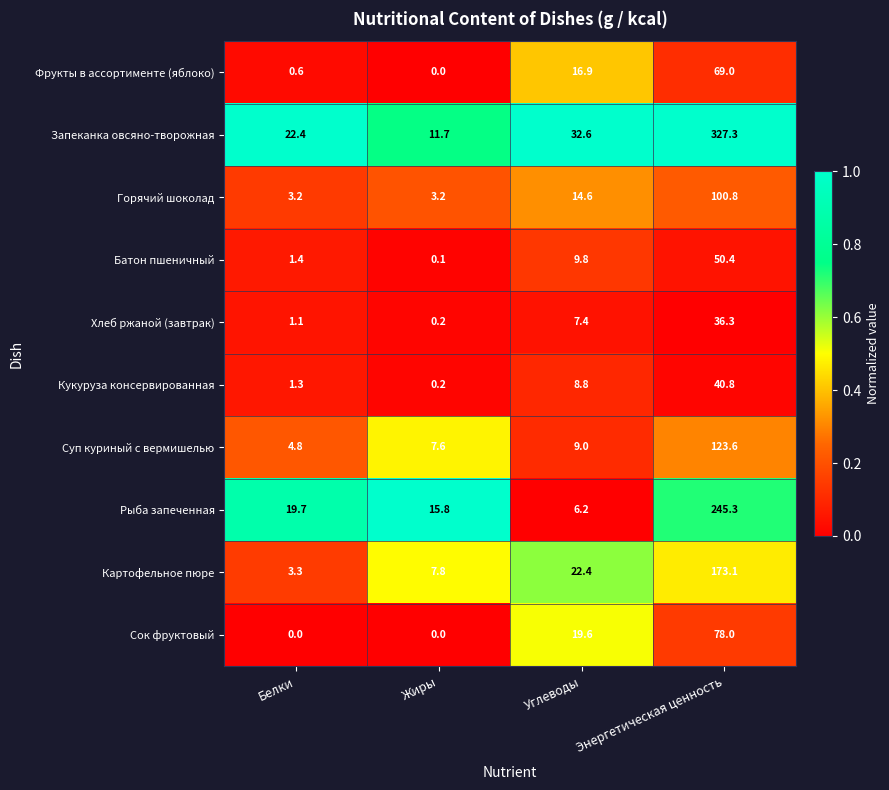

Rank the categories by Хлеб ржаной (завтрак) value from highest to lowest.

Энергетическая ценность, Углеводы, Белки, Жиры